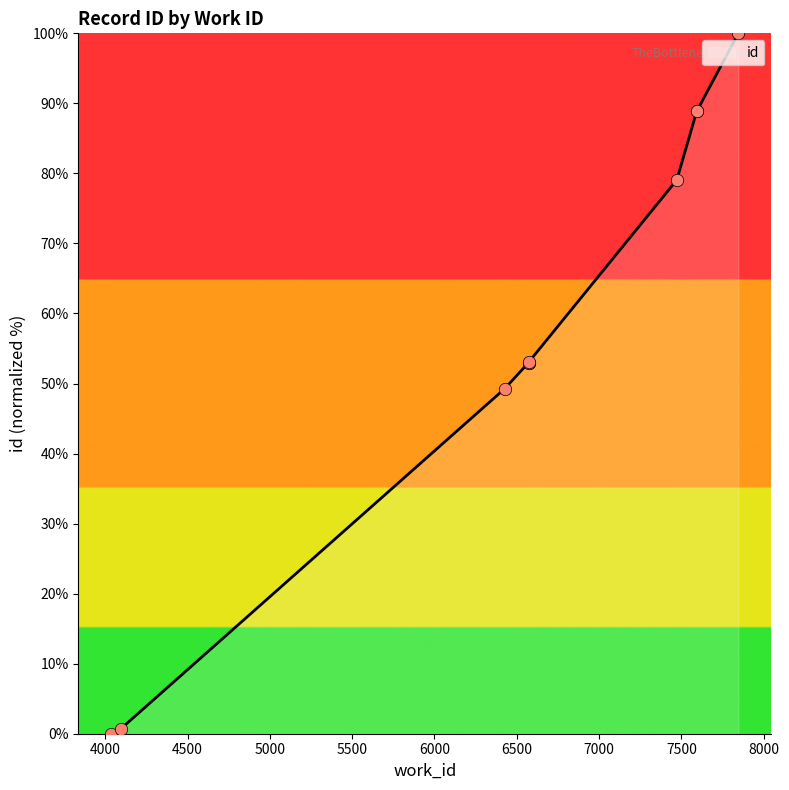

Between 6572 and 7593, which is larger?

7593